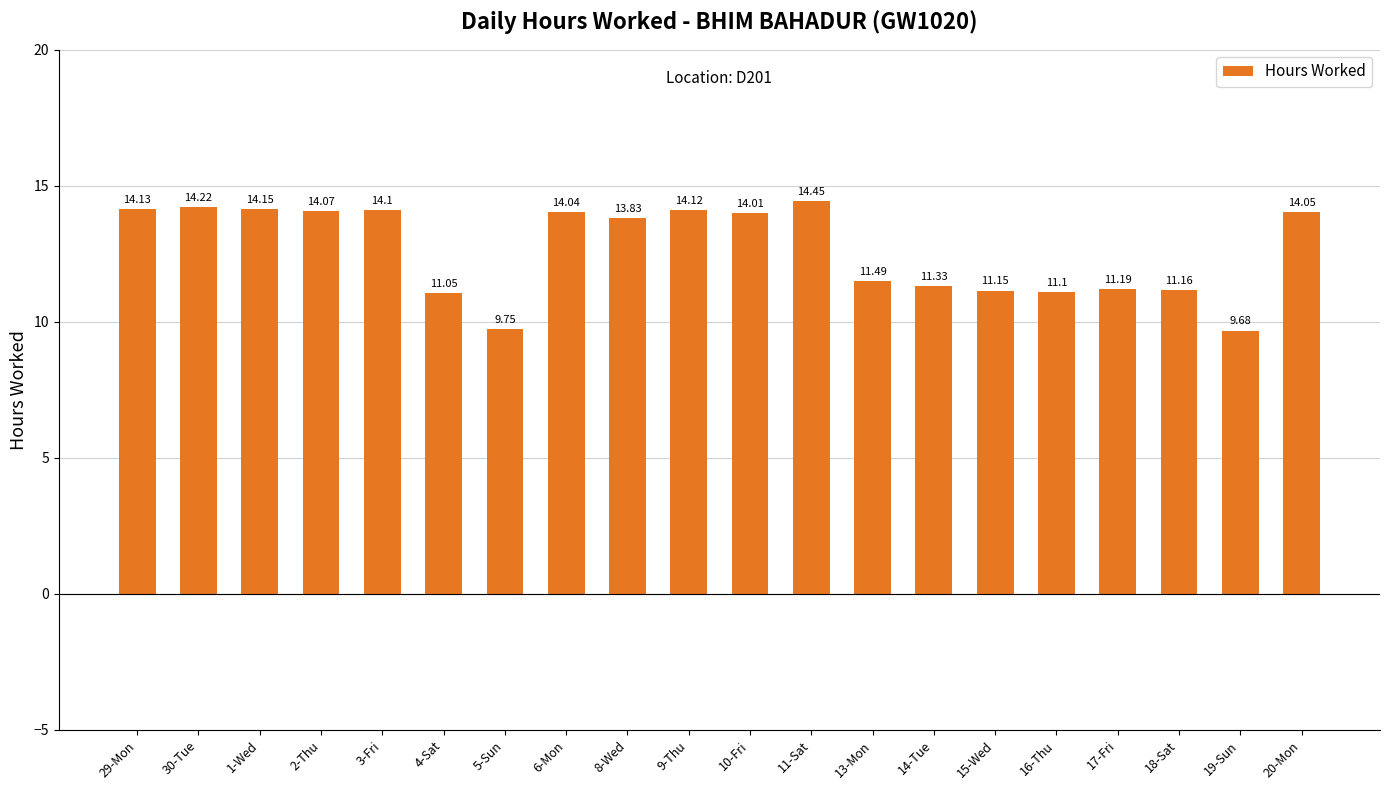

What is the ratio of the value at 2-Thu to the value at 18-Sat?

1.3